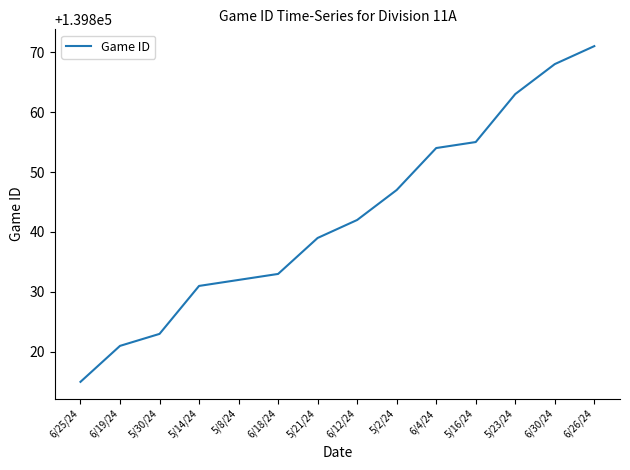

Reading left to right, what are all the values shown in this chart?

6/25/24=139815	6/19/24=139821	5/30/24=139823	5/14/24=139831	5/8/24=139832	6/18/24=139833	5/21/24=139839	6/12/24=139842	5/2/24=139847	6/4/24=139854	5/16/24=139855	5/23/24=139863	6/30/24=139868	6/26/24=139871